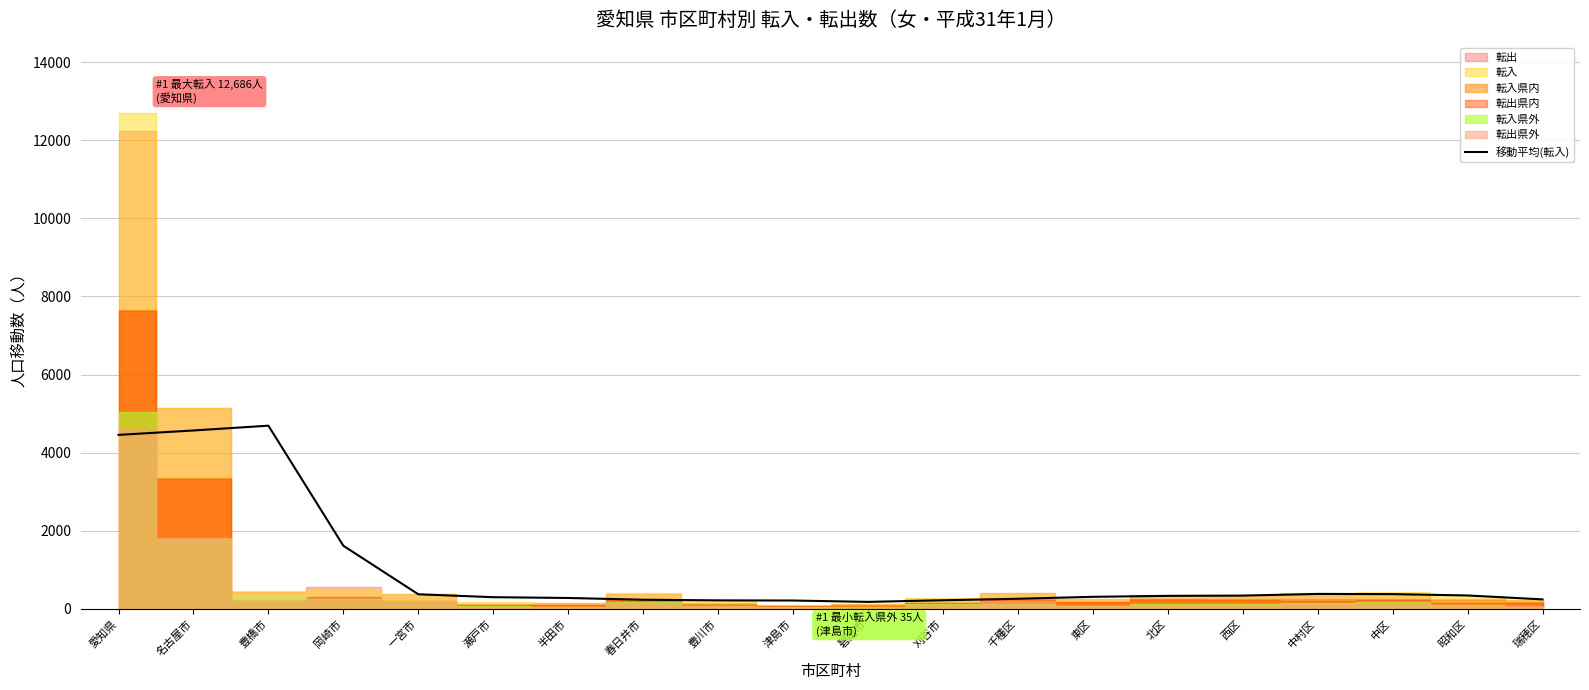

Where is 移動平均(転入) nearest to the value 2434?

岡崎市